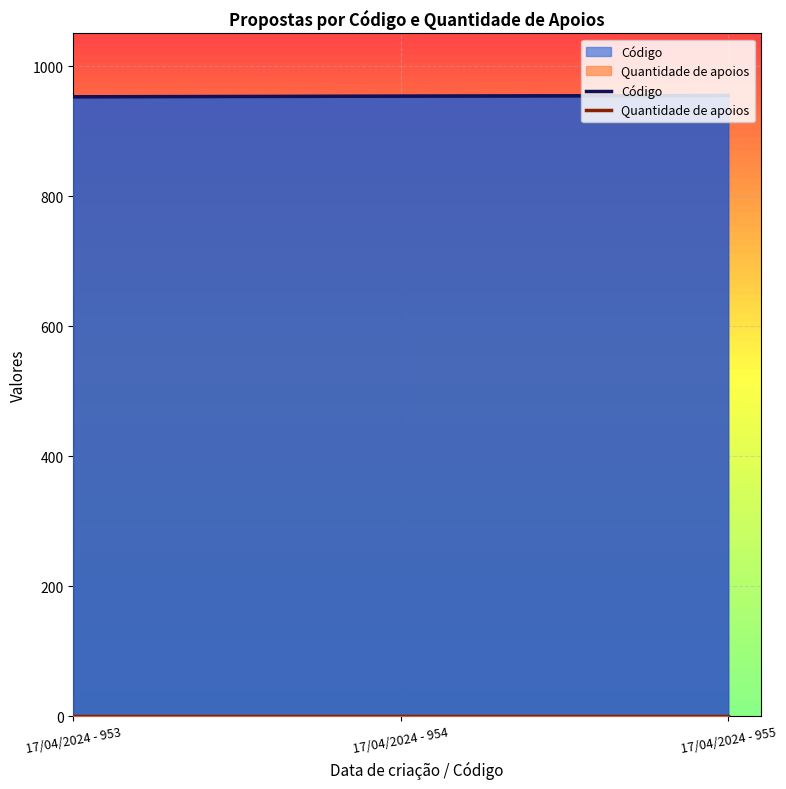

At how many categories does at least one series exceed 0?

3